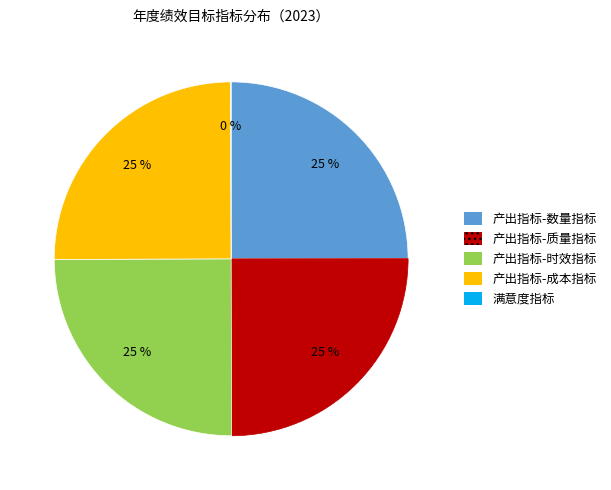

What percentage is the 产出指标-成本指标 slice, to the nearest percent?

25%